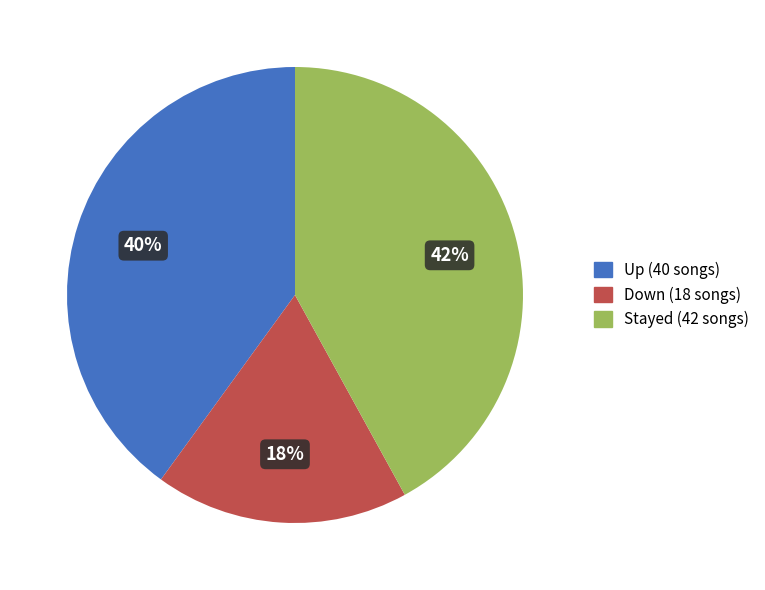

Is it true that Up (40 songs) is 29% of the pie?

False